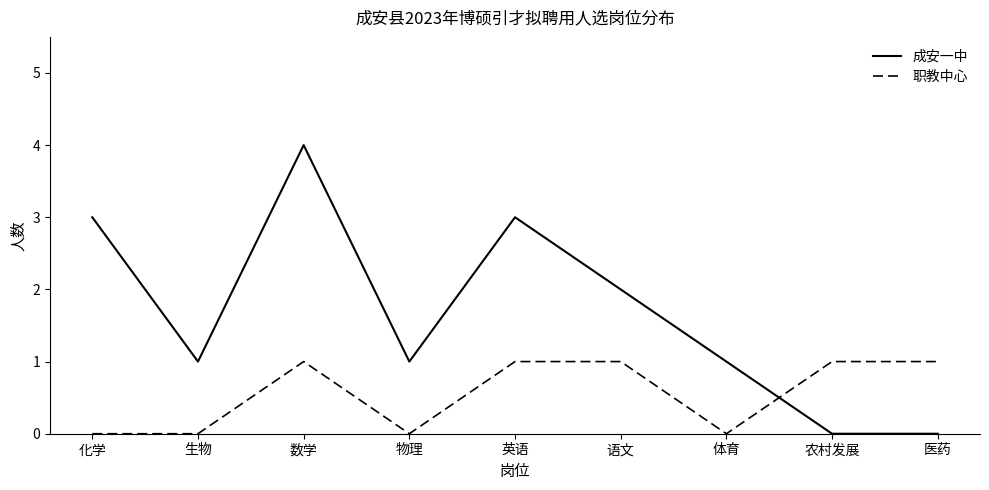

Count the number of data series in this chart.

2